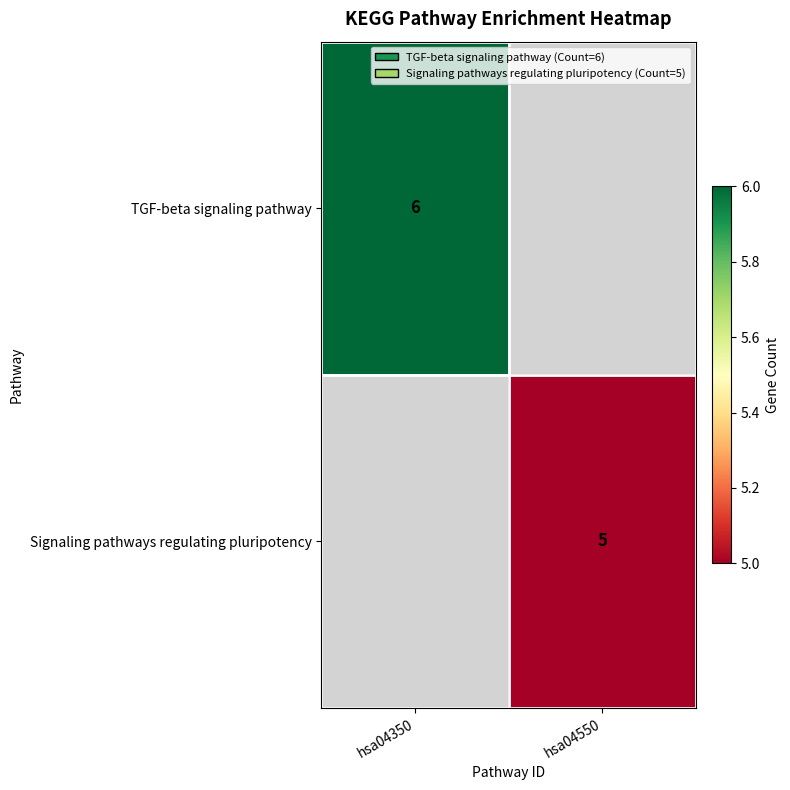

How many data points does each series have?

2